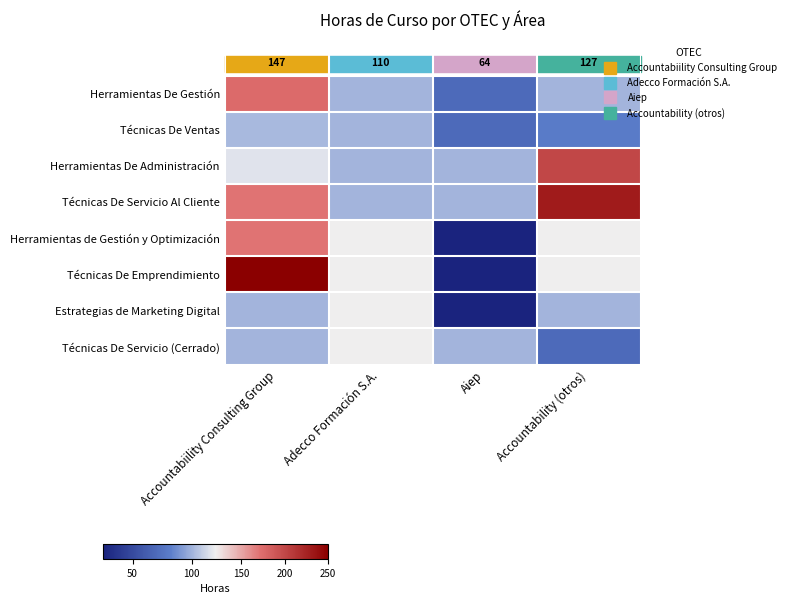

Which category has the lowest value in the Técnicas De Servicio Al Cliente series?

Adecco Formación S.A.